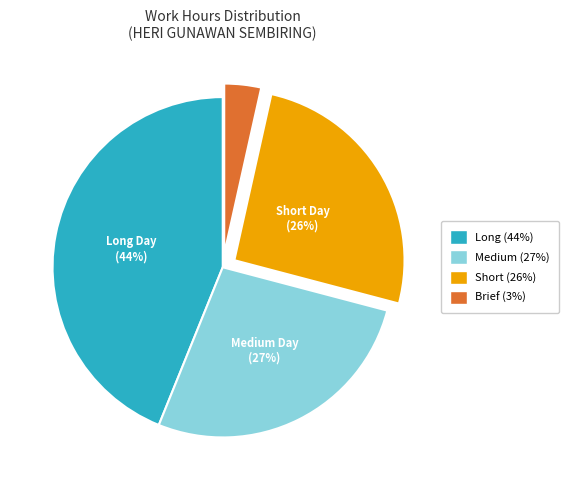

Is there any slice that represents more than half of the pie?

No